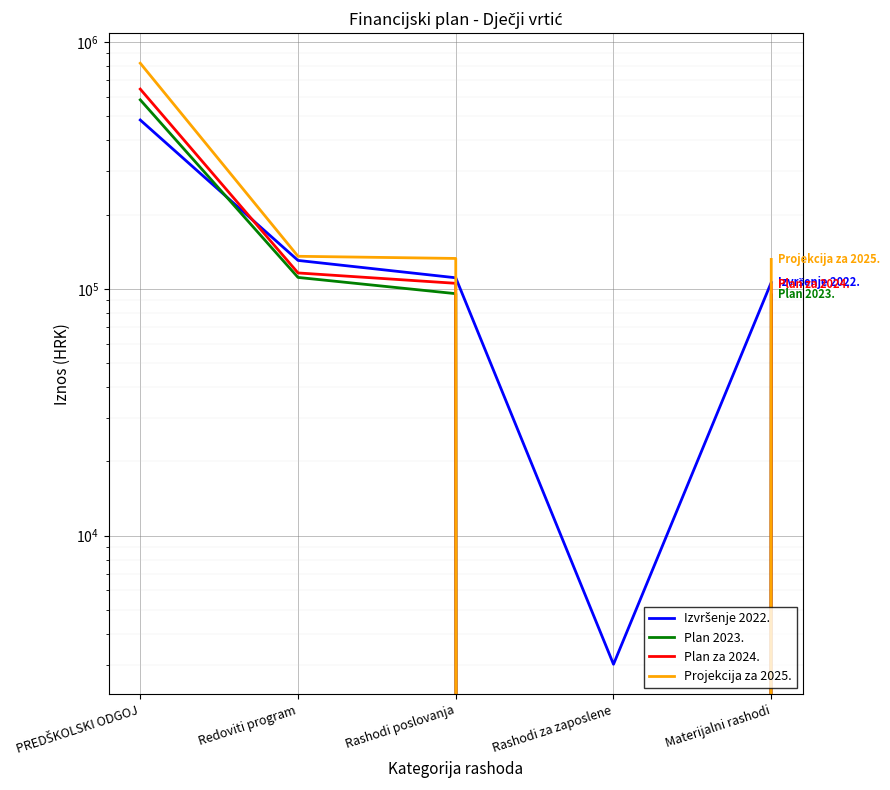

Reading right to left, transcribe all the data shown in this chart.

Izvršenje 2022.: Materijalni rashodi=106155.2	Rashodi za zaposlene=3013.1	Rashodi poslovanja=110882.7	Redoviti program=130365.4	PREDŠKOLSKI ODGOJ=483144.3
Plan 2023.: Materijalni rashodi=94543.6	Rashodi za zaposlene=0.0	Rashodi poslovanja=95605.6	Redoviti program=111246.6	PREDŠKOLSKI ODGOJ=583047.6
Plan za 2024.: Materijalni rashodi=104100.0	Rashodi za zaposlene=0.0	Rashodi poslovanja=105300.0	Redoviti program=116000.0	PREDŠKOLSKI ODGOJ=644615.0
Projekcija za 2025.: Materijalni rashodi=131600.0	Rashodi za zaposlene=0.0	Rashodi poslovanja=132800.0	Redoviti program=135500.0	PREDŠKOLSKI ODGOJ=820588.0